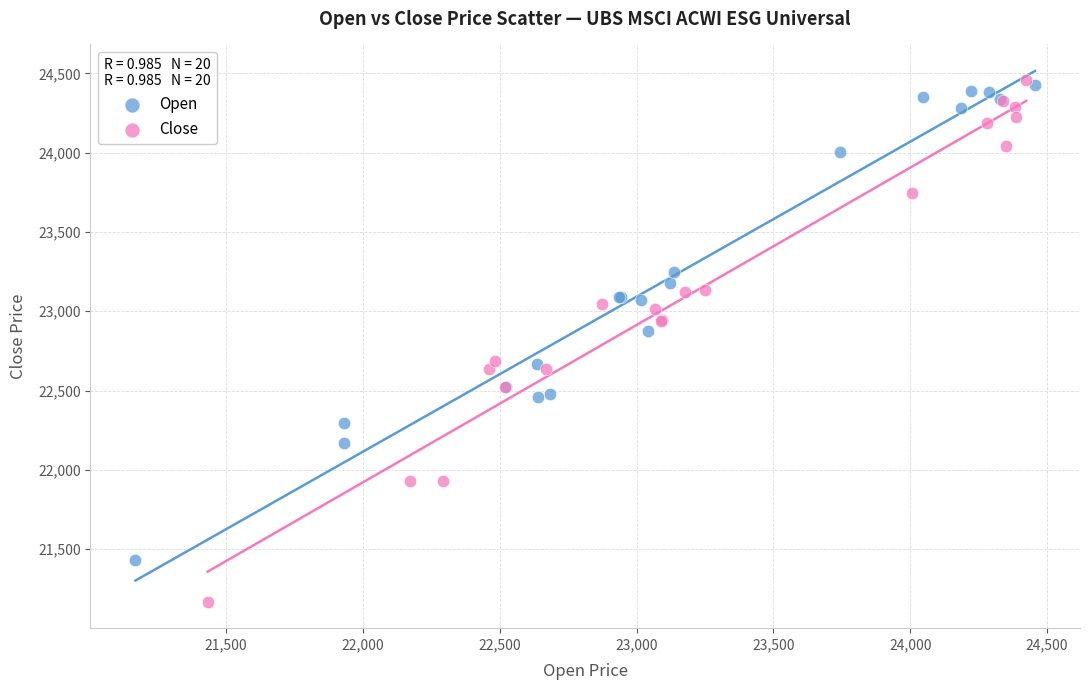

Which series reaches the minimum Y coordinate?

Close